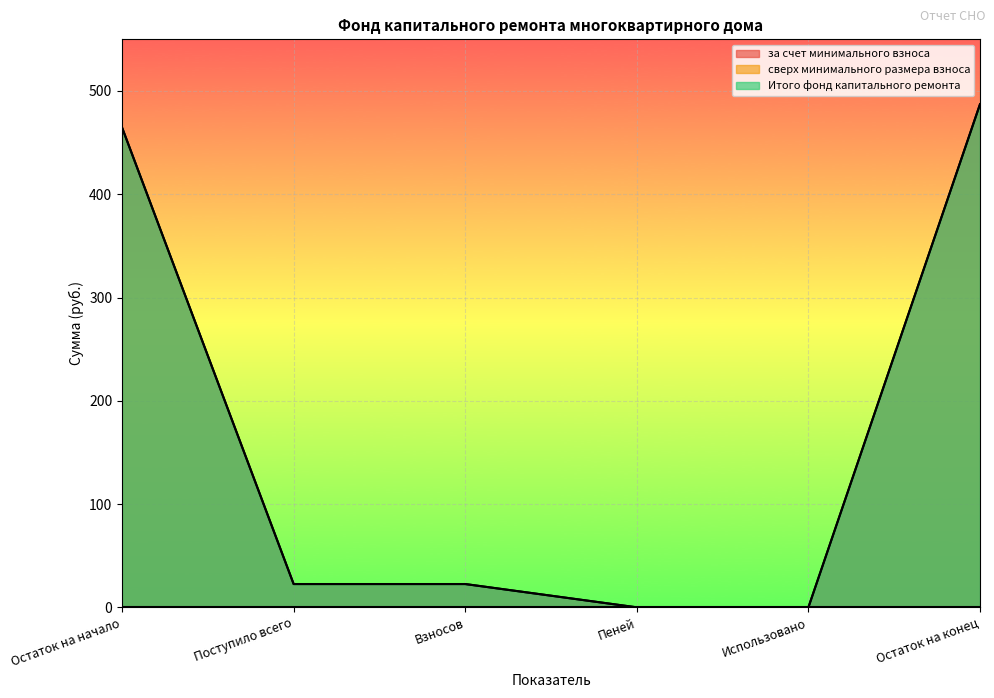

How many values in the за счет минимального взноса series are below 22?

2